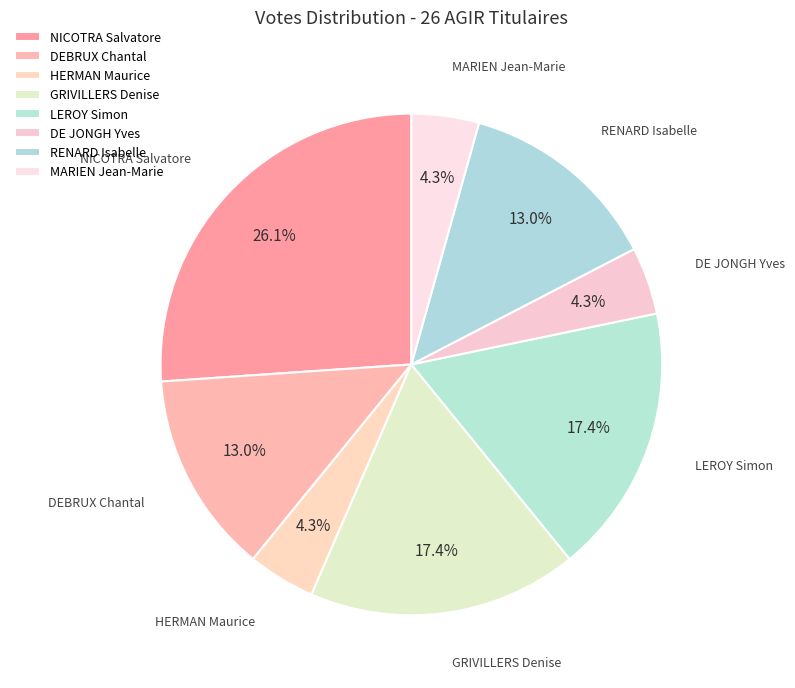

How many segments does this pie chart have?

8